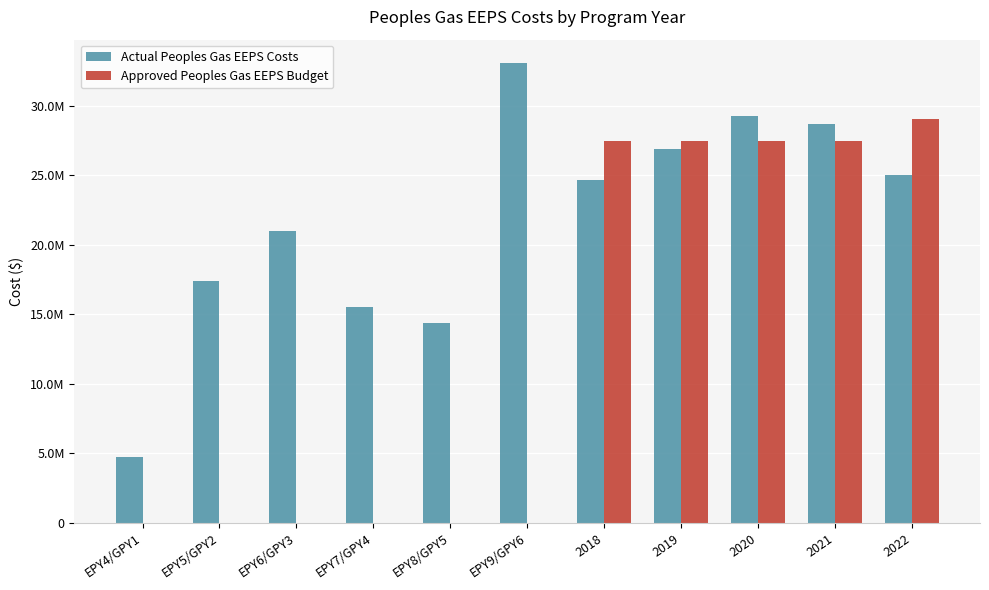

What are all the series names shown in the legend?

Actual Peoples Gas EEPS Costs, Approved Peoples Gas EEPS Budget